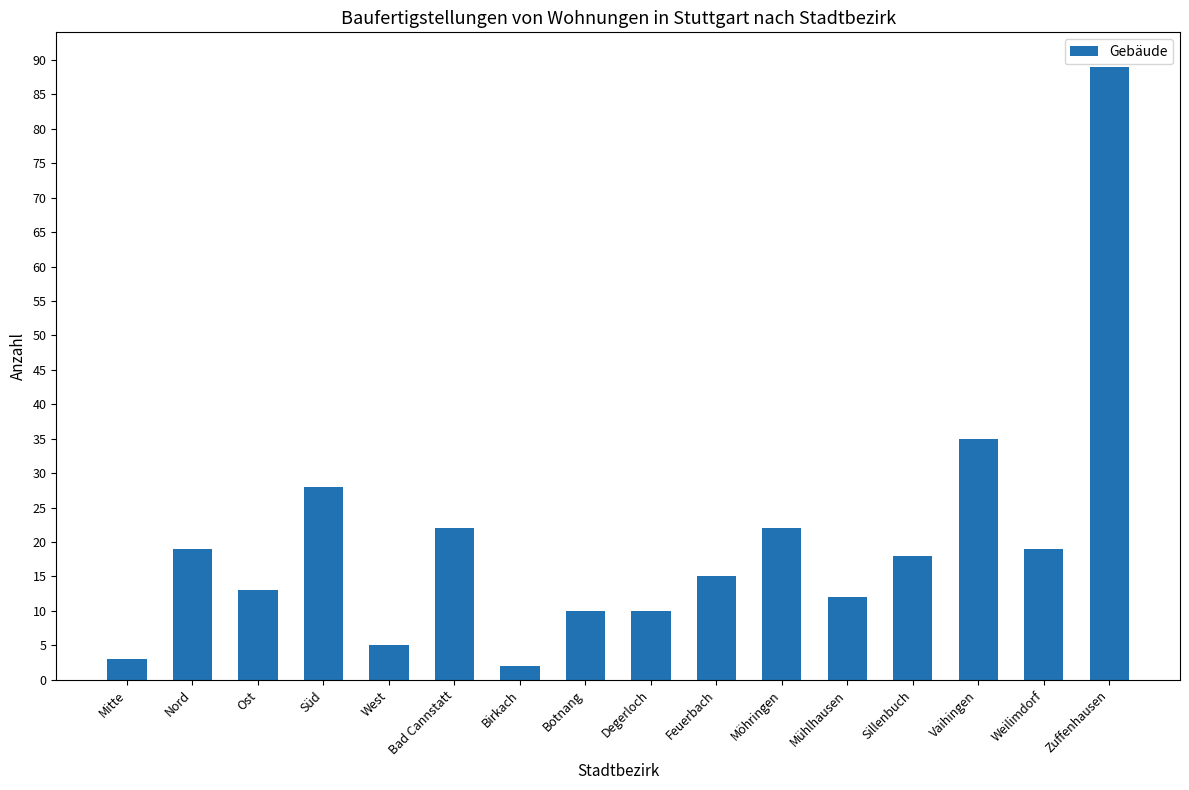

Reading left to right, what are all the values shown in this chart?

Mitte=3	Nord=19	Ost=13	Süd=28	West=5	Bad Cannstatt=22	Birkach=2	Botnang=10	Degerloch=10	Feuerbach=15	Möhringen=22	Mühlhausen=12	Sillenbuch=18	Vaihingen=35	Weilimdorf=19	Zuffenhausen=89